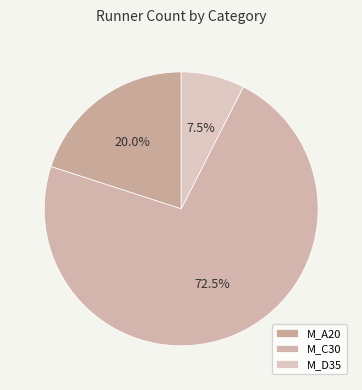

Is it true that M_A20 is 8% of the pie?

False